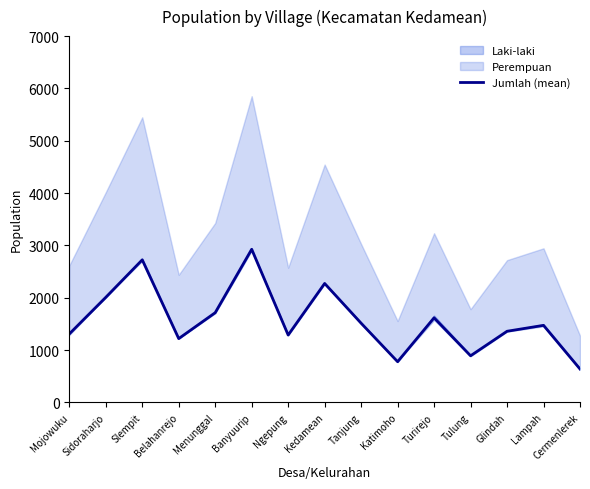

How many data points are less than 1472?

7